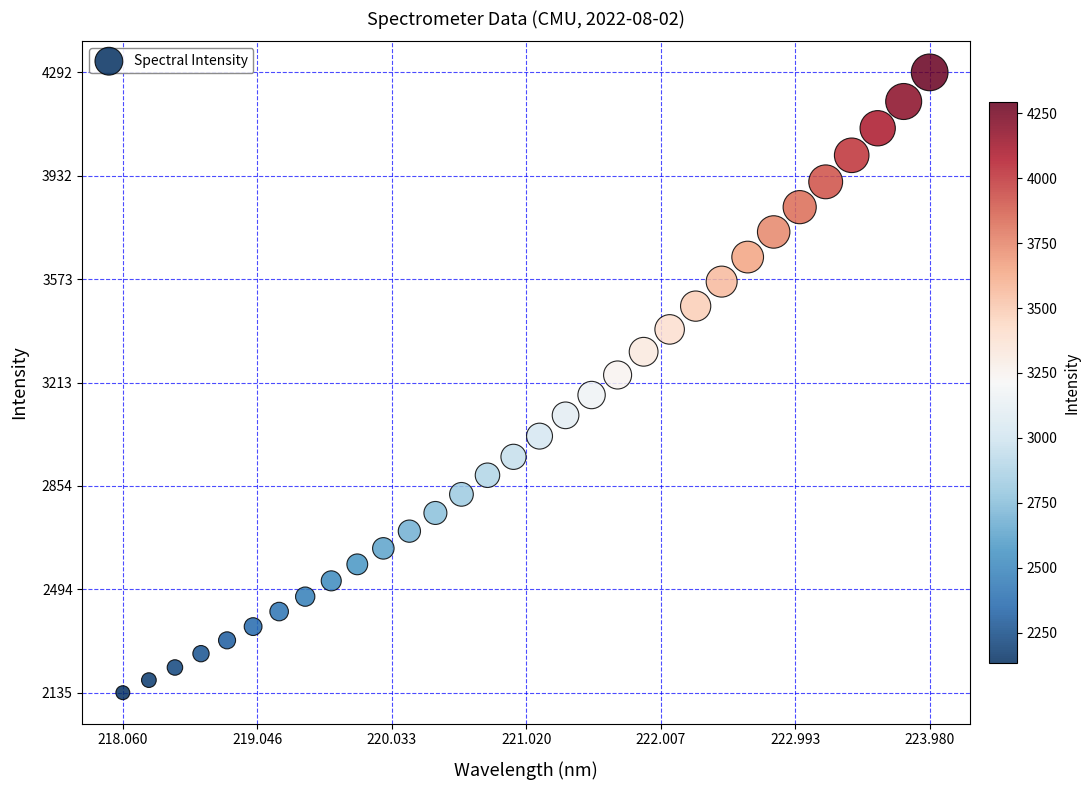

What is the range of Y values (max minus min)?

2156.9